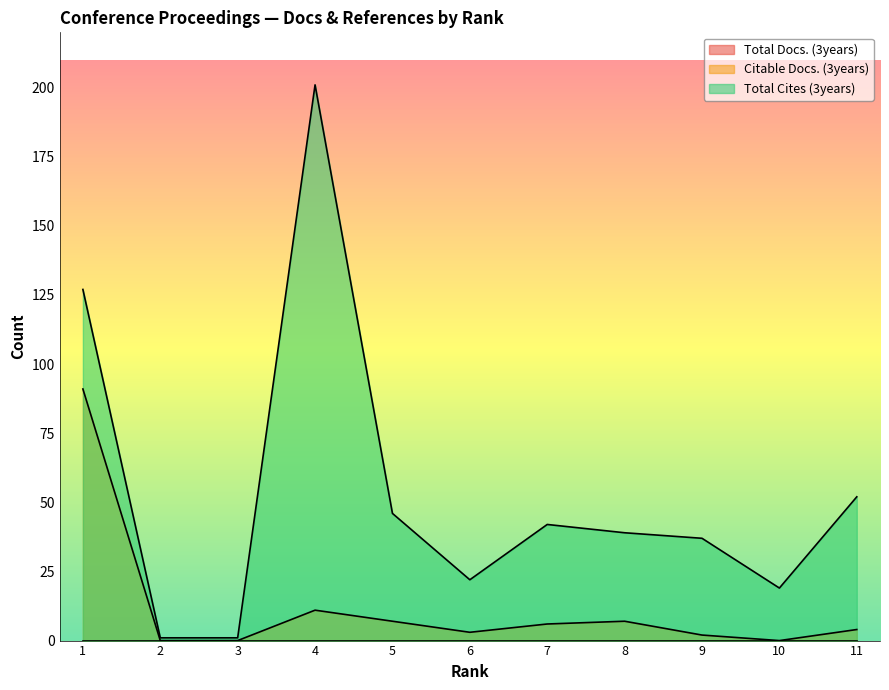

True or false: Citable Docs. (3years) and Total Cites (3years) cross at least once.

False